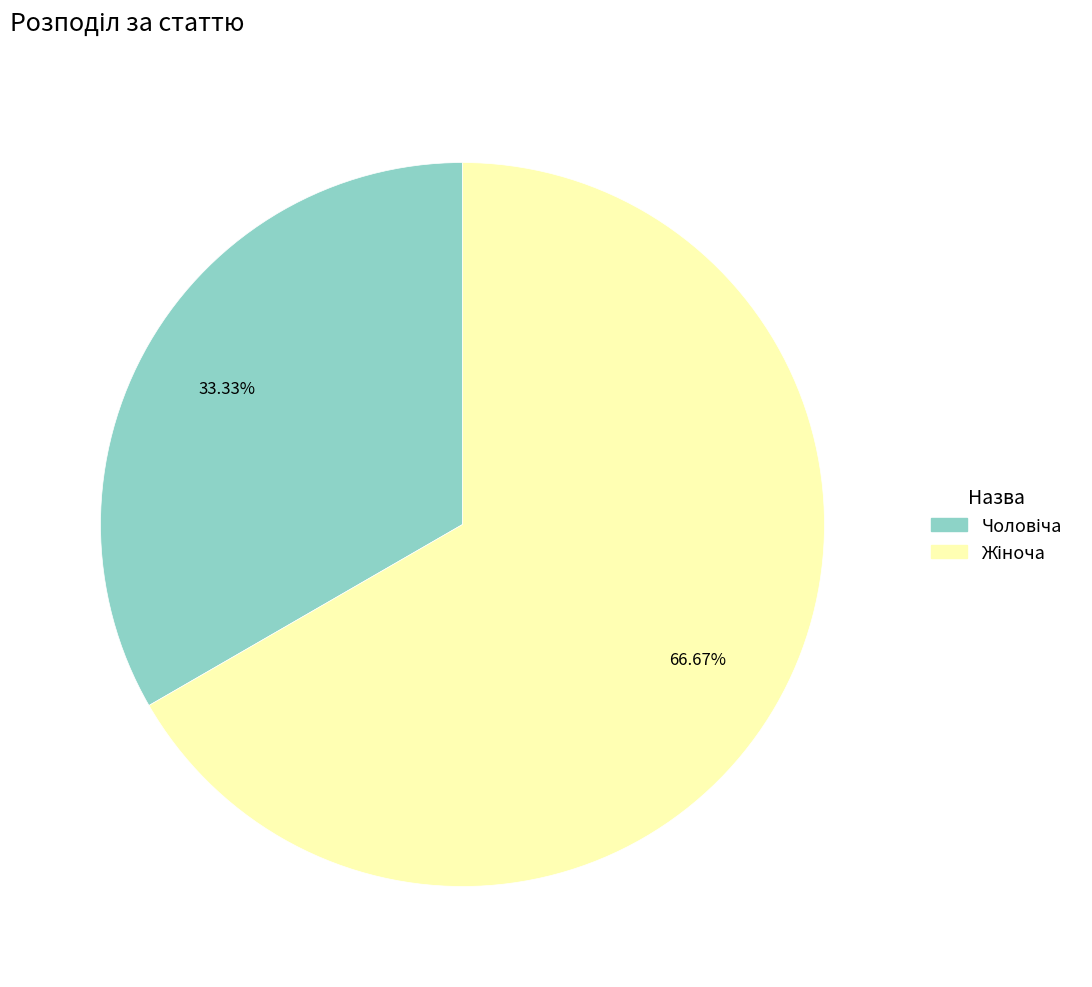

Is there any slice that represents more than half of the pie?

Yes